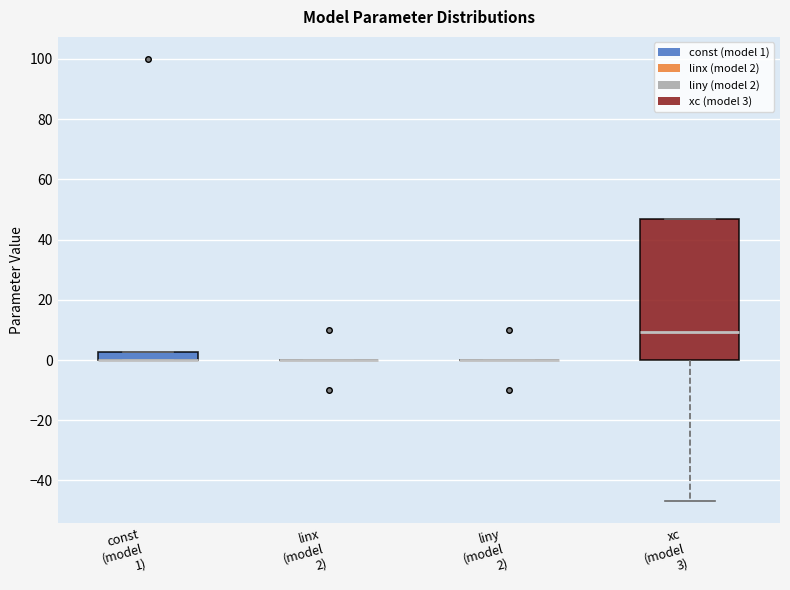

Comparing the boxes themselves (not the whiskers), which one is the tallest?

xc (model 3)